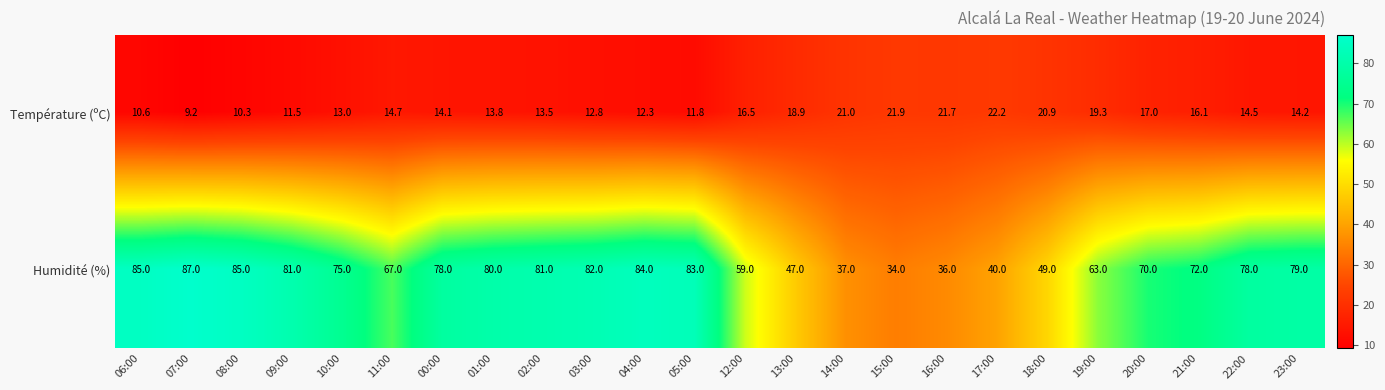

Which series has the largest range (max minus min)?

Humidité (%)